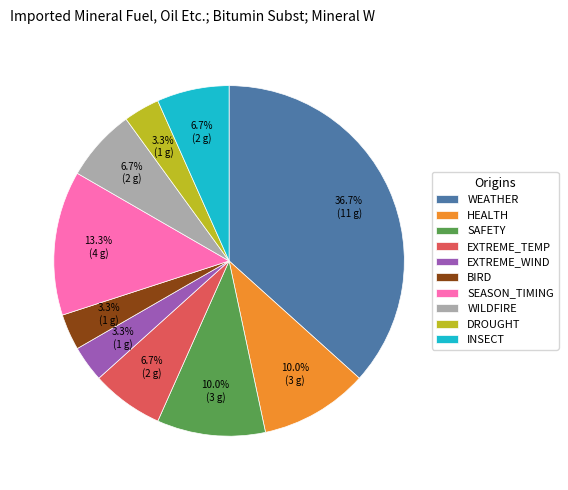

True or false: WEATHER accounts for 23% of the total.

False